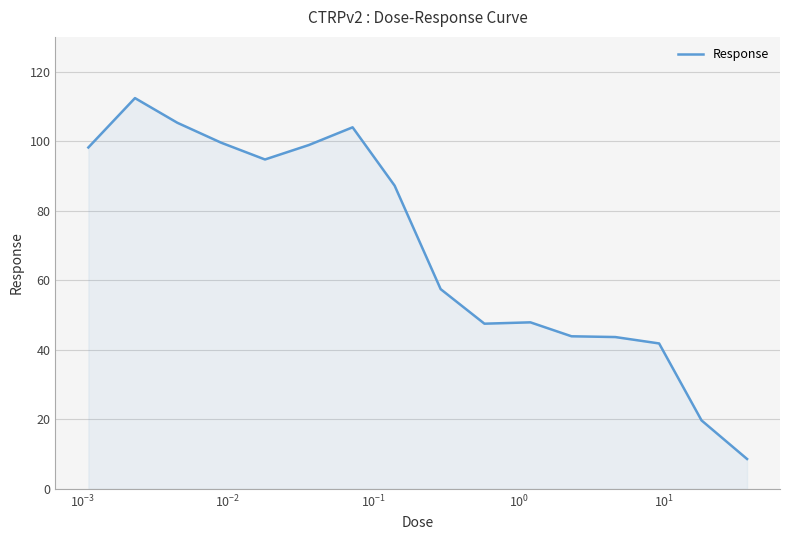

What is the smallest value displayed?

8.6